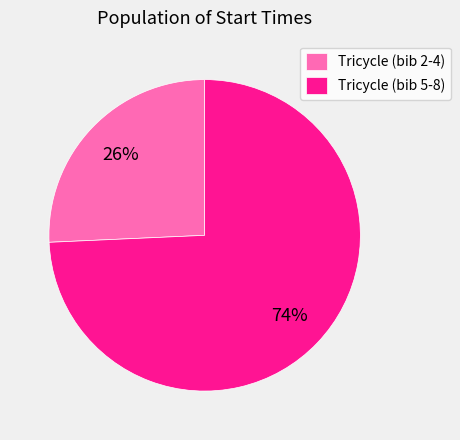

The Tricycle (bib 2-4) slice represents 33% of the pie. True or false?

False